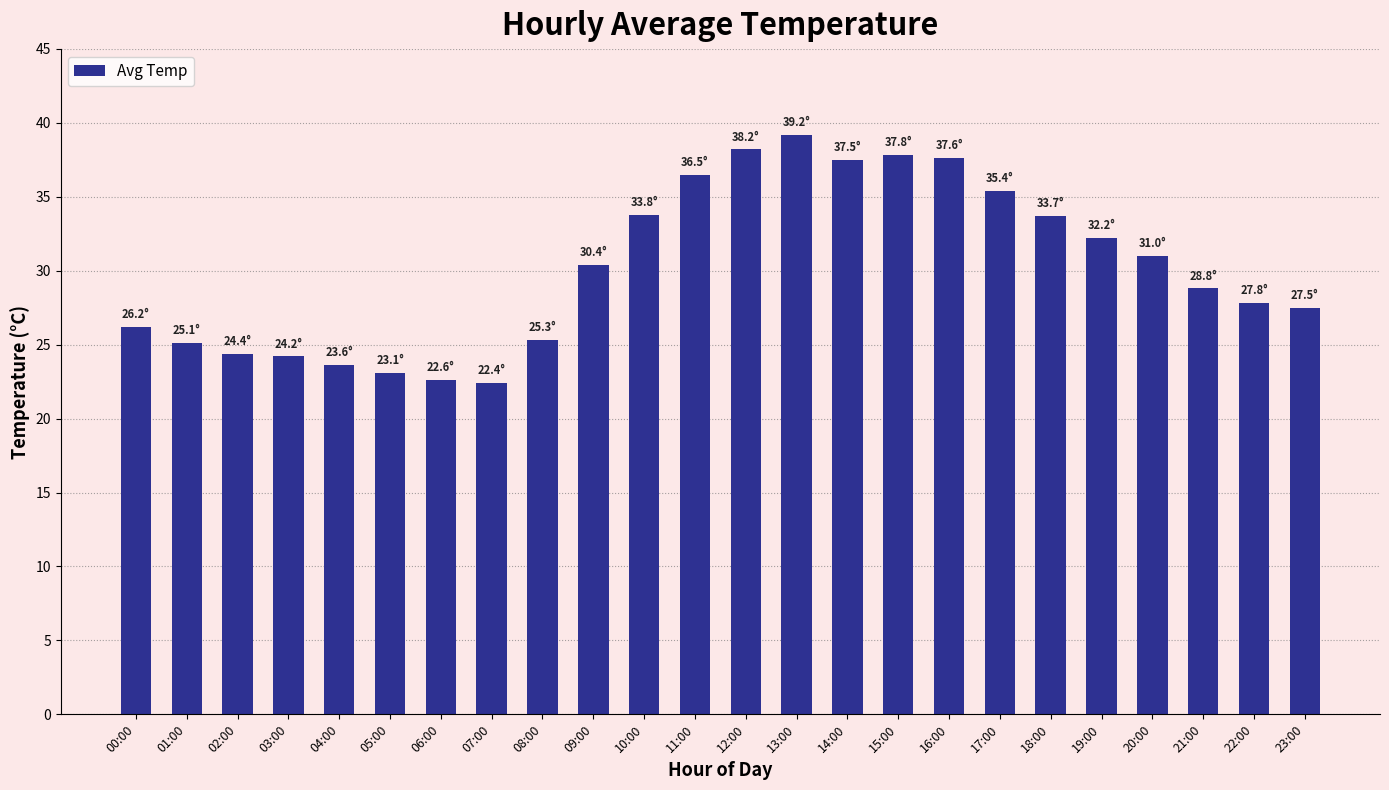

What is the value of the 17th bar from the left?

37.6